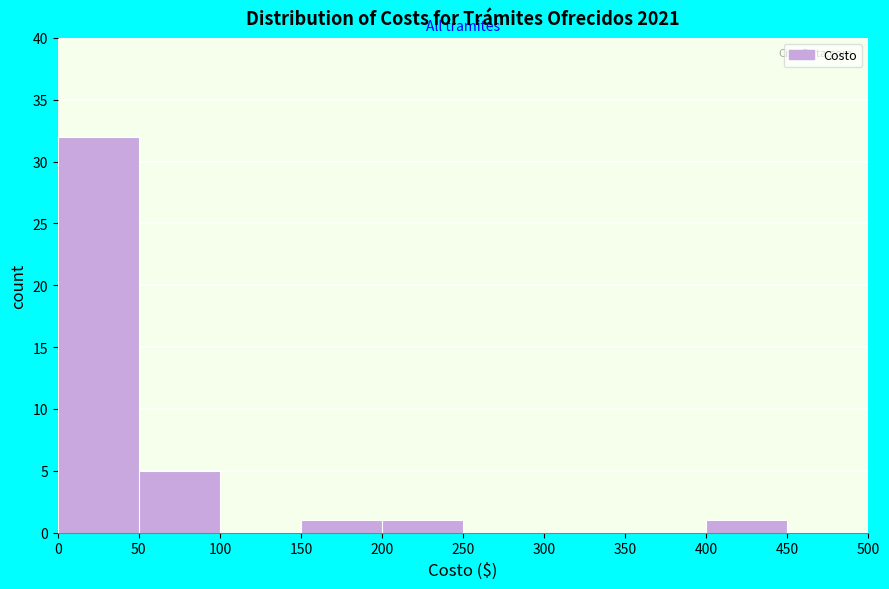

How tall is the bar that spans 50 to 100 on the x-axis? The values are not printed on the chart, so give them approximately, as read against the axis.

5